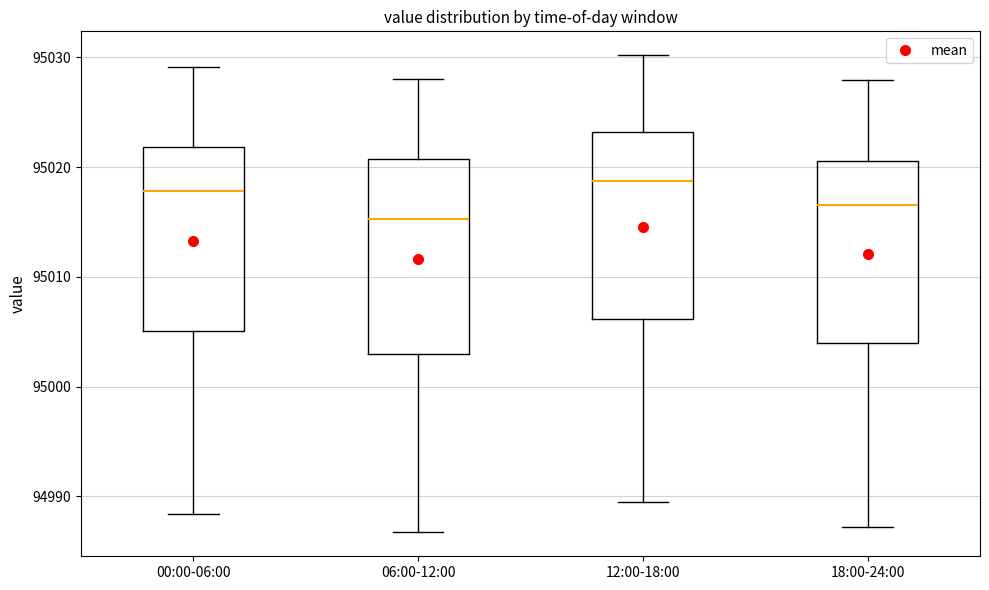

Reading left to right, read every box against the y-axis: the position of its median line, the range the box covers, and the ends of its whiskers. The values are not printed on the chart, so give them approximately, as read against the axis.

00:00-06:00: median 95018, box 95005 to 95022, whiskers 94988 to 95029
06:00-12:00: median 95015, box 95003 to 95021, whiskers 94987 to 95028
12:00-18:00: median 95019, box 95006 to 95023, whiskers 94990 to 95030
18:00-24:00: median 95017, box 95004 to 95021, whiskers 94987 to 95028